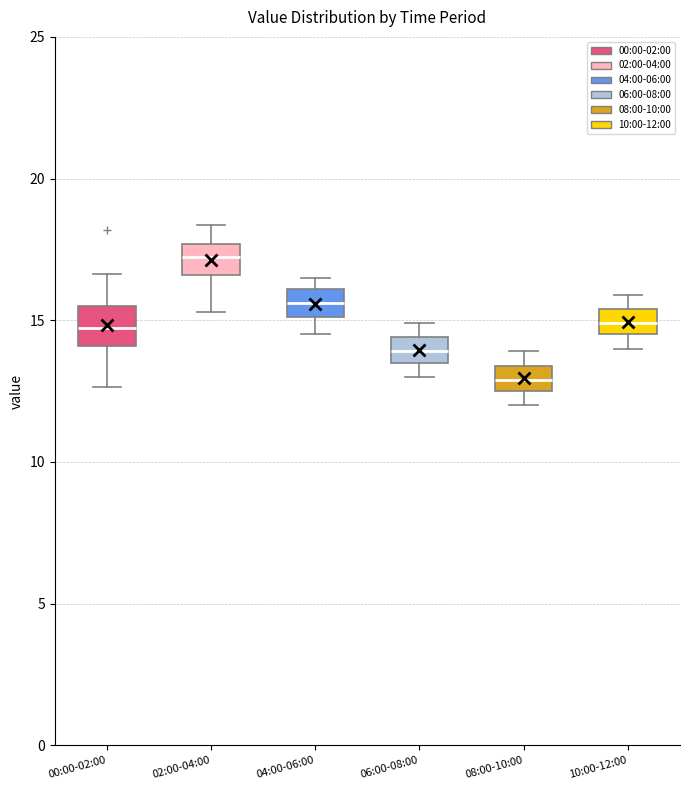

Reading left to right, read every box against the y-axis: the position of its median line, the range the box covers, and the ends of its whiskers. The values are not printed on the chart, so give them approximately, as read against the axis.

00:00-02:00: median 14.5, box 14.0 to 15.5, whiskers 12.5 to 16.5
02:00-04:00: median 17.0, box 16.5 to 17.5, whiskers 15.5 to 18.5
04:00-06:00: median 15.5, box 15.0 to 16.0, whiskers 14.5 to 16.5
06:00-08:00: median 14.0, box 13.5 to 14.5, whiskers 13.0 to 15.0
08:00-10:00: median 13.0, box 12.5 to 13.5, whiskers 12.0 to 14.0
10:00-12:00: median 15.0, box 14.5 to 15.5, whiskers 14.0 to 16.0